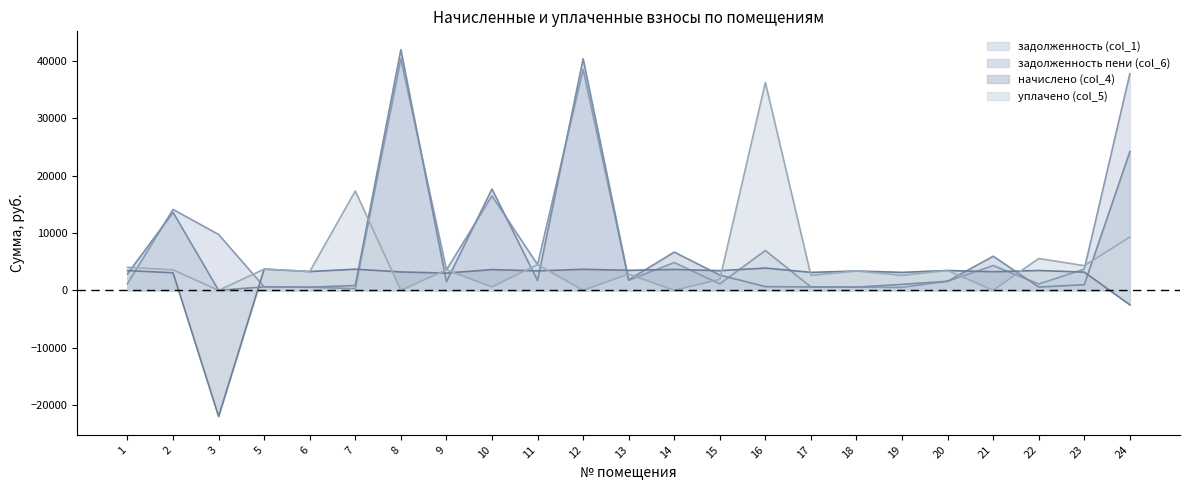

What is the value of the уплачено (col_5) point at the 15th from the left?

36237.4